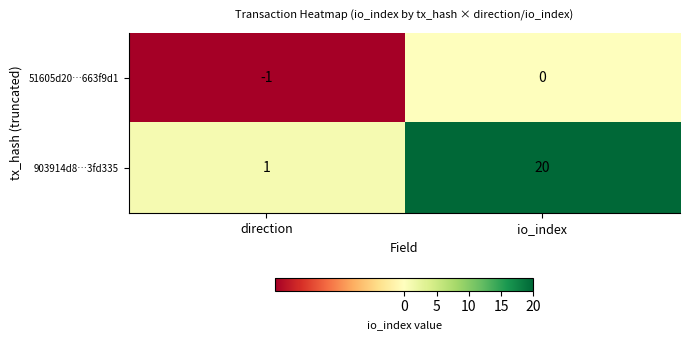

At direction, list the series in order from smallest to largest.

51605d20…663f9d1, 903914d8…3fd335